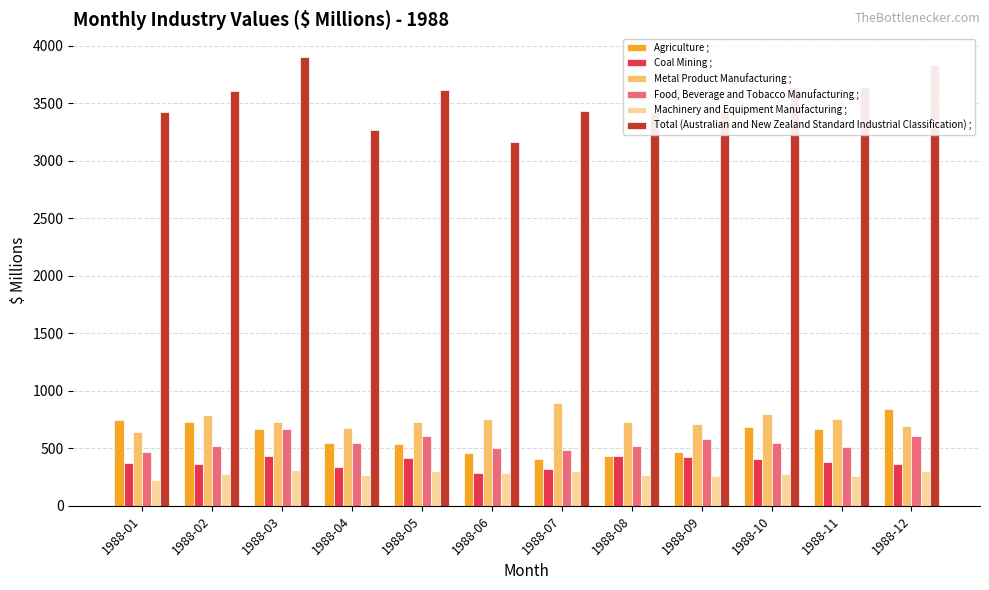

At how many categories does at least one series exceed 2136?

12